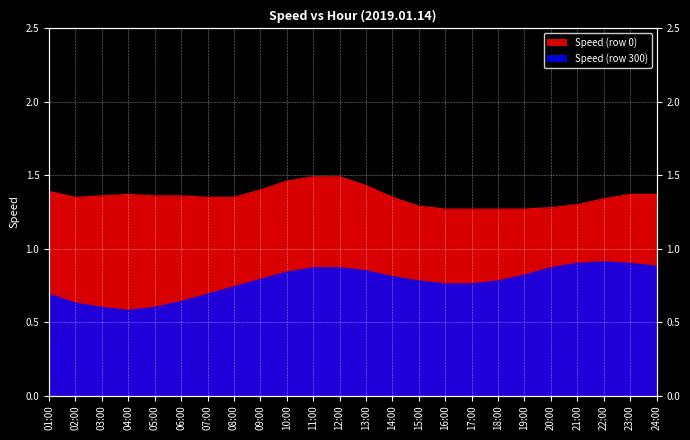

At which label does Speed (row 0) reach its minimum?

16:00